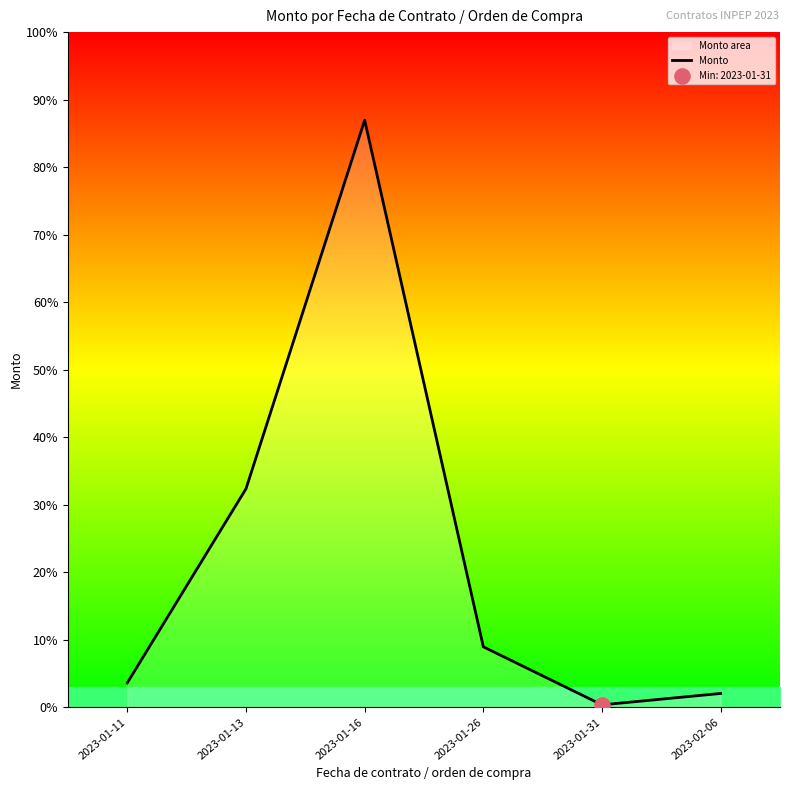

Between 2023-02-06 and 2023-01-13, which is larger?

2023-01-13